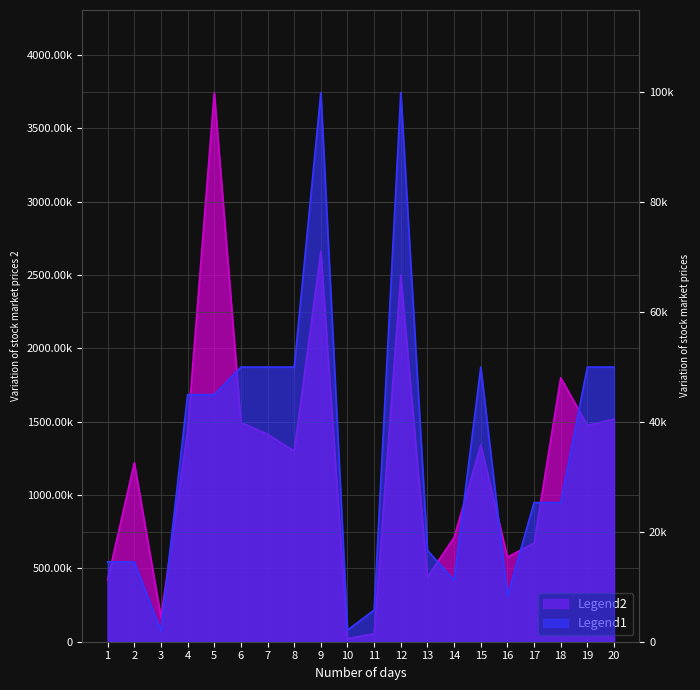

True or false: transactionShares and transactionValue cross at least once.

False